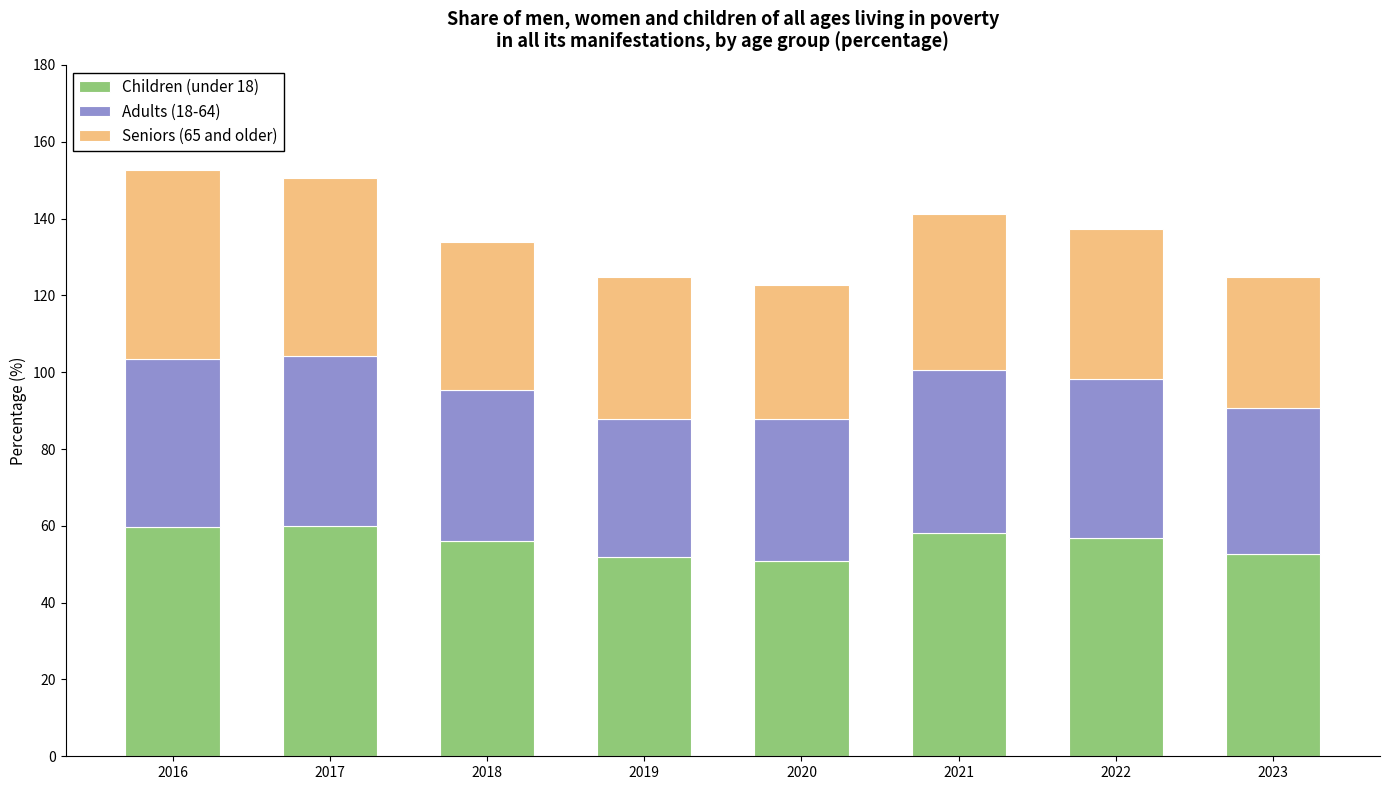

What is the total value across all series at 2022?

137.2